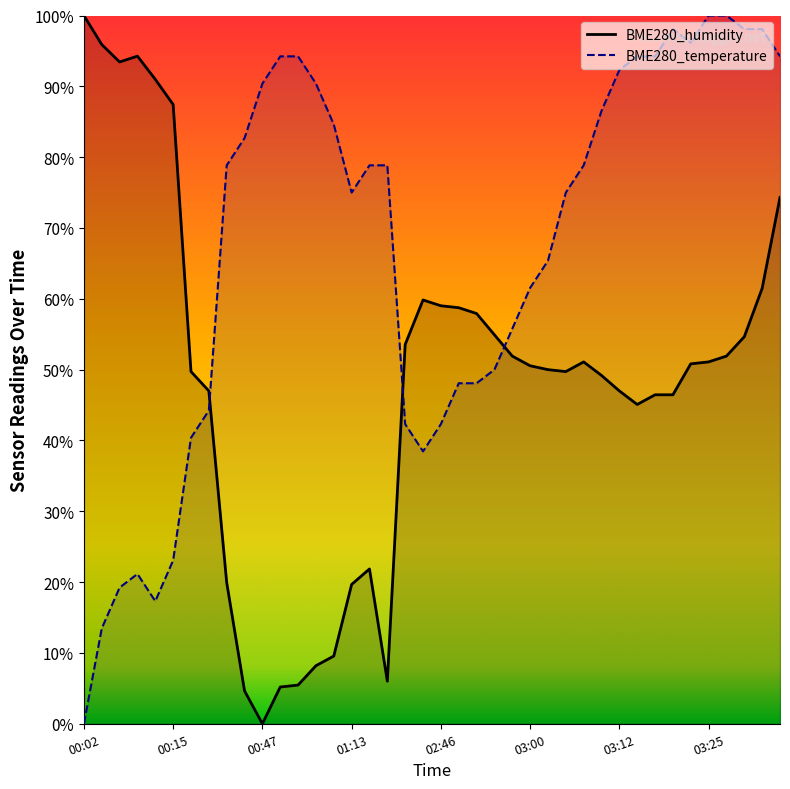

Between which two adjacent categories do BME280_temperature and BME280_humidity first intersect?

00:31 and 00:42